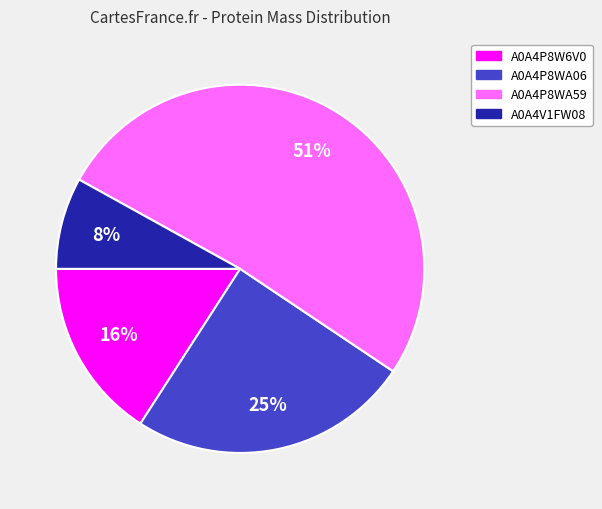

To the nearest percent, what is the difference between the largest and smallest slice percentages?

43%